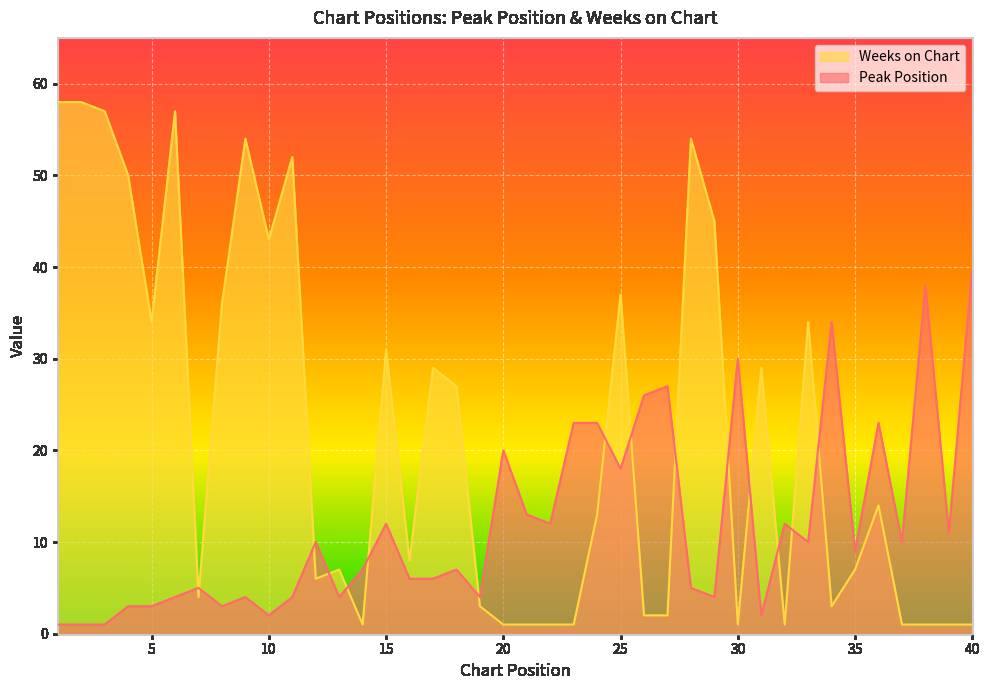

What is the lowest value of the Peak Position series?

1